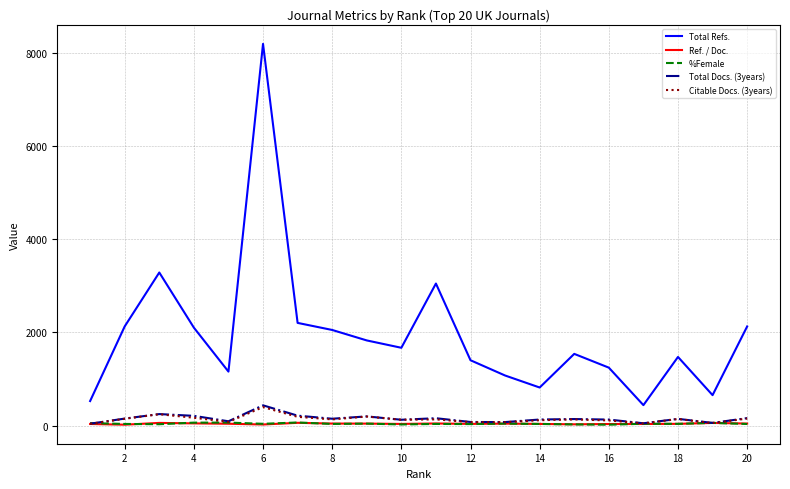

How many lines are shown in the chart?

5